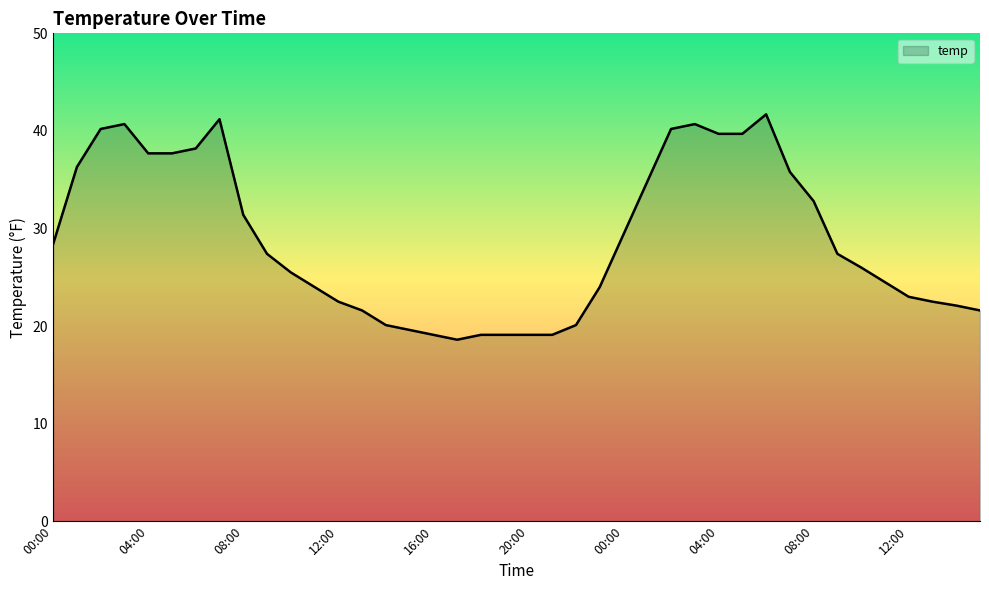

What is the maximum value shown in the chart?

41.7